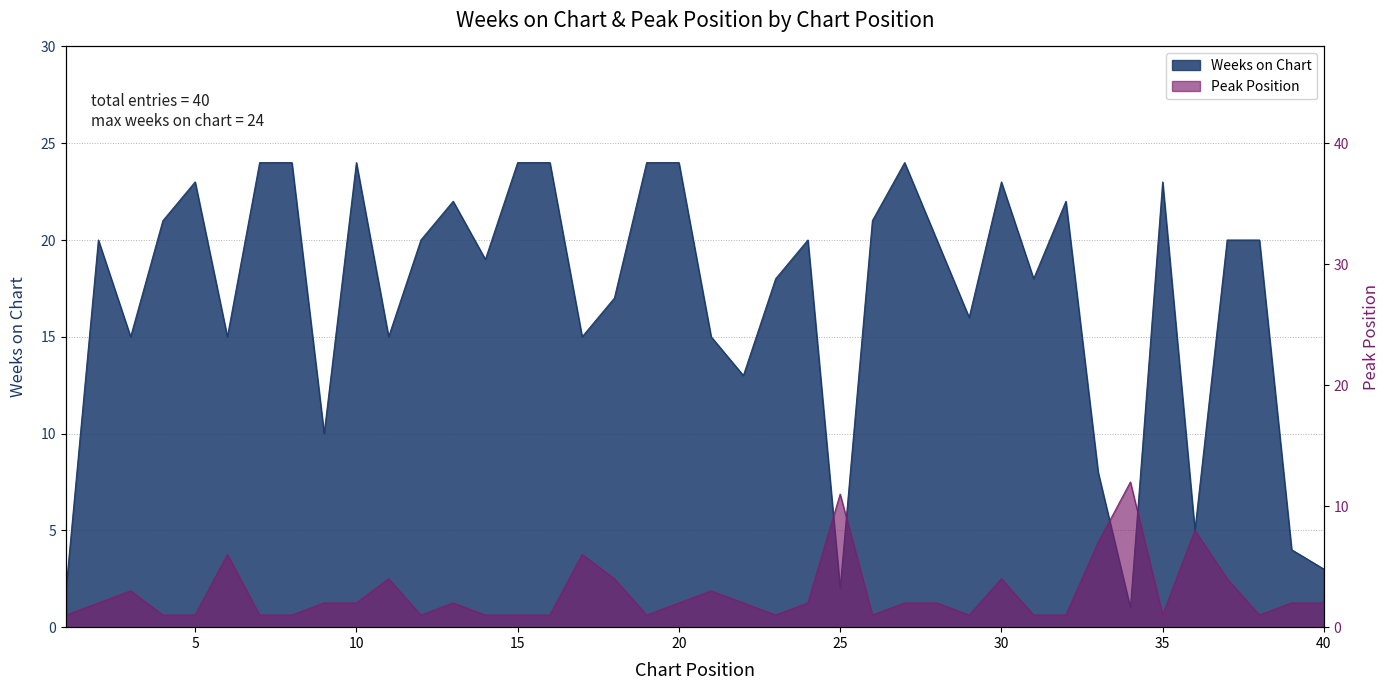

How many intersections are there between Peak Position and Weeks on Chart?

6